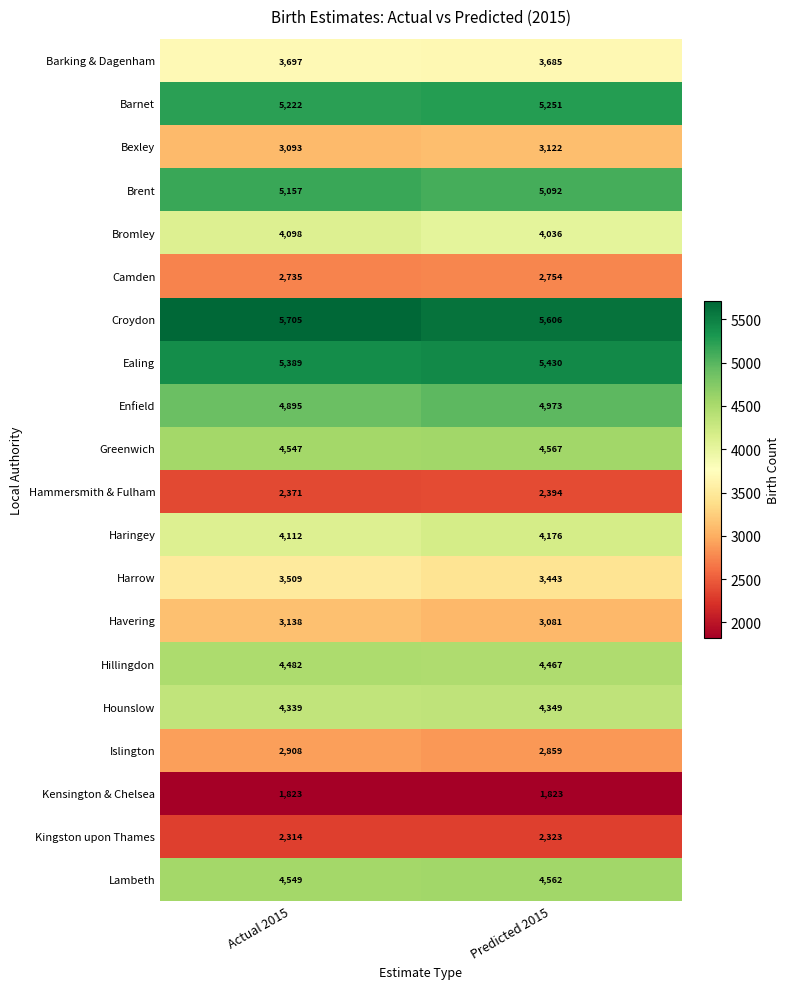

Is the value of Hammersmith & Fulham at Predicted 2015 greater than the value of Bexley at Actual 2015?

No